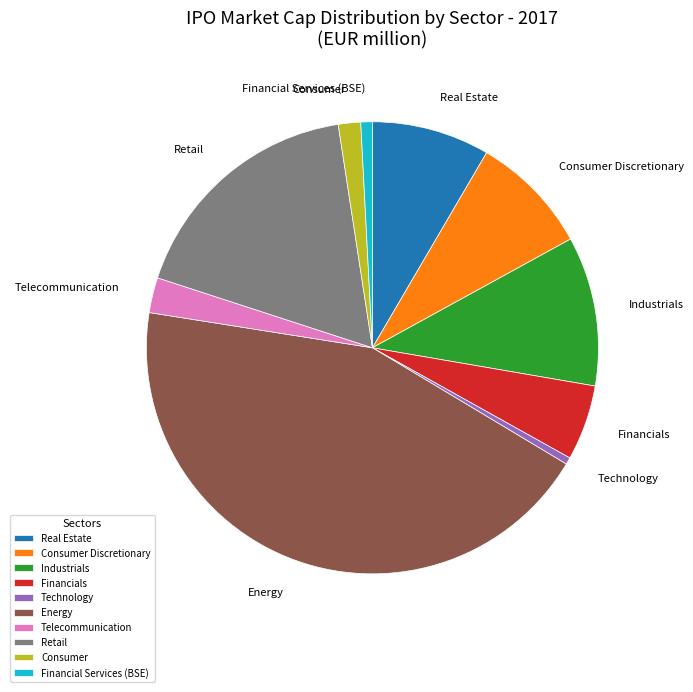

Which slice is the largest?

Energy